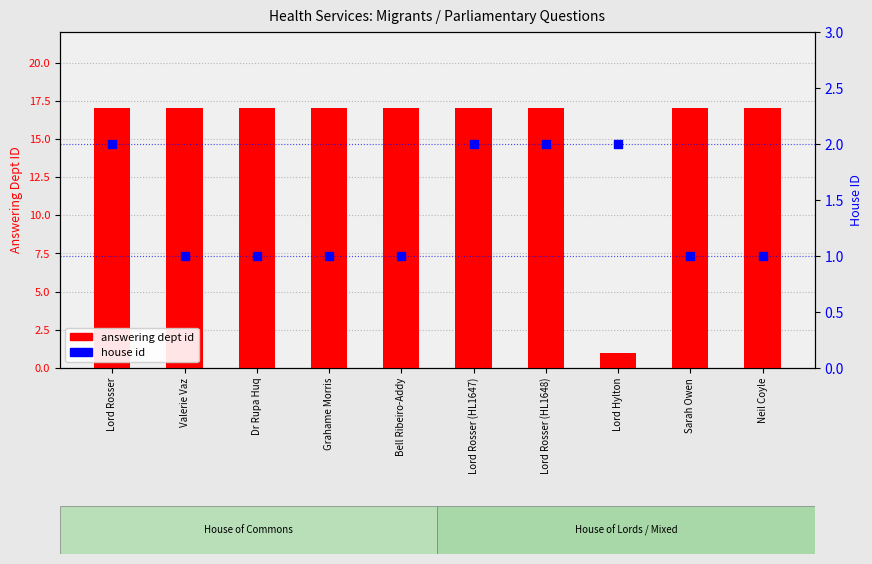

At how many categories does at least one series exceed 2?

9